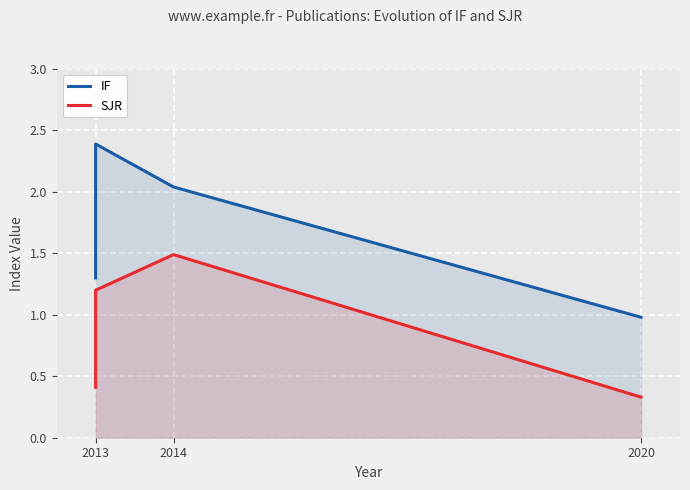

What is the value of the SJR point at the 1st from the left?

0.3